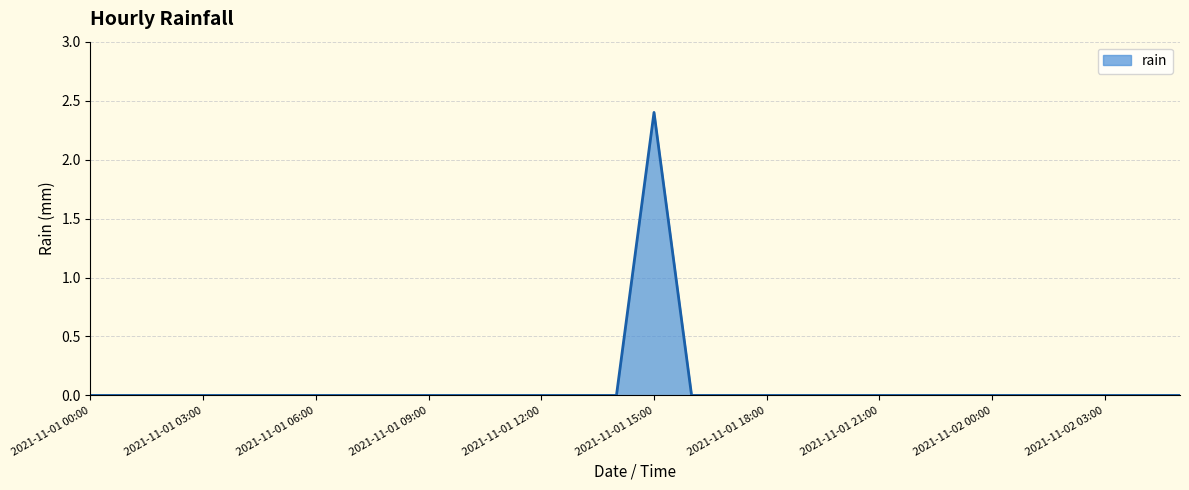

What is the difference between the maximum and minimum values?

2.4